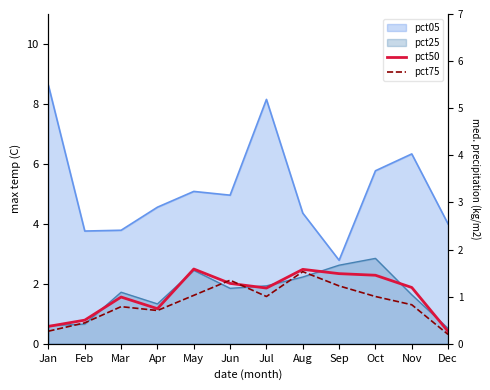

True or false: pct75 and pct50 cross at least once.

True